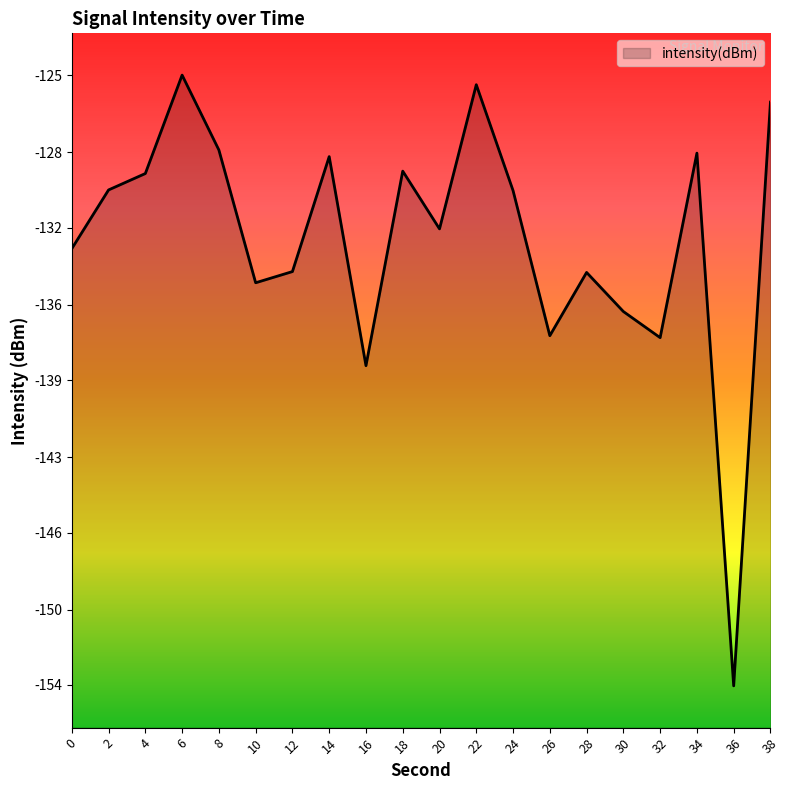

Which category has the highest value across all series?

6